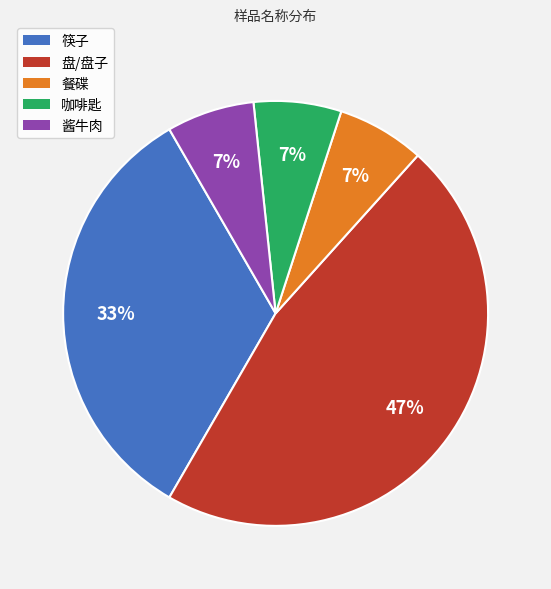

Does 酱牛肉 account for over 50% of the chart?

No